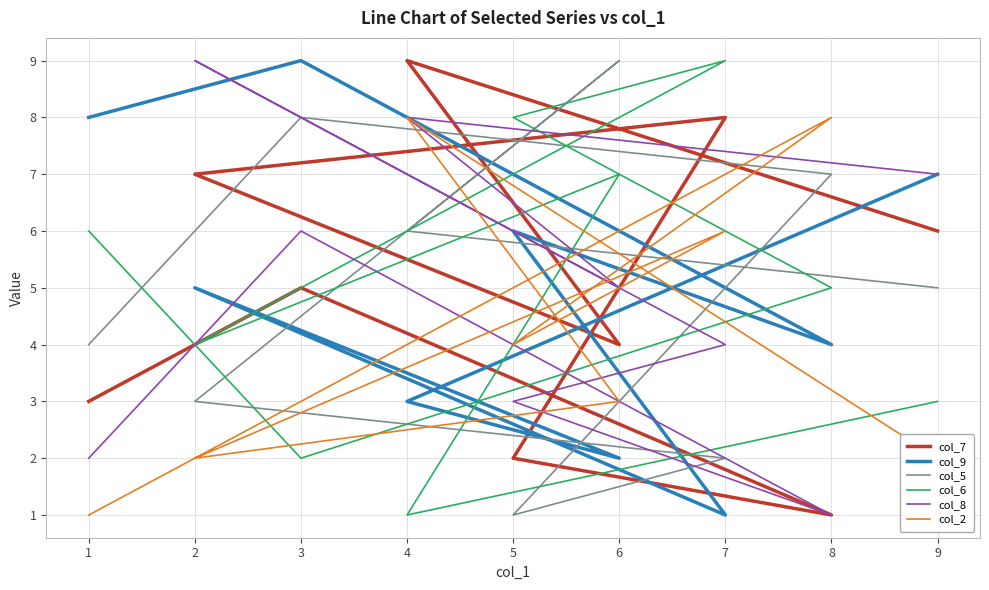

True or false: col_8 has a value of 7 at 6.

False